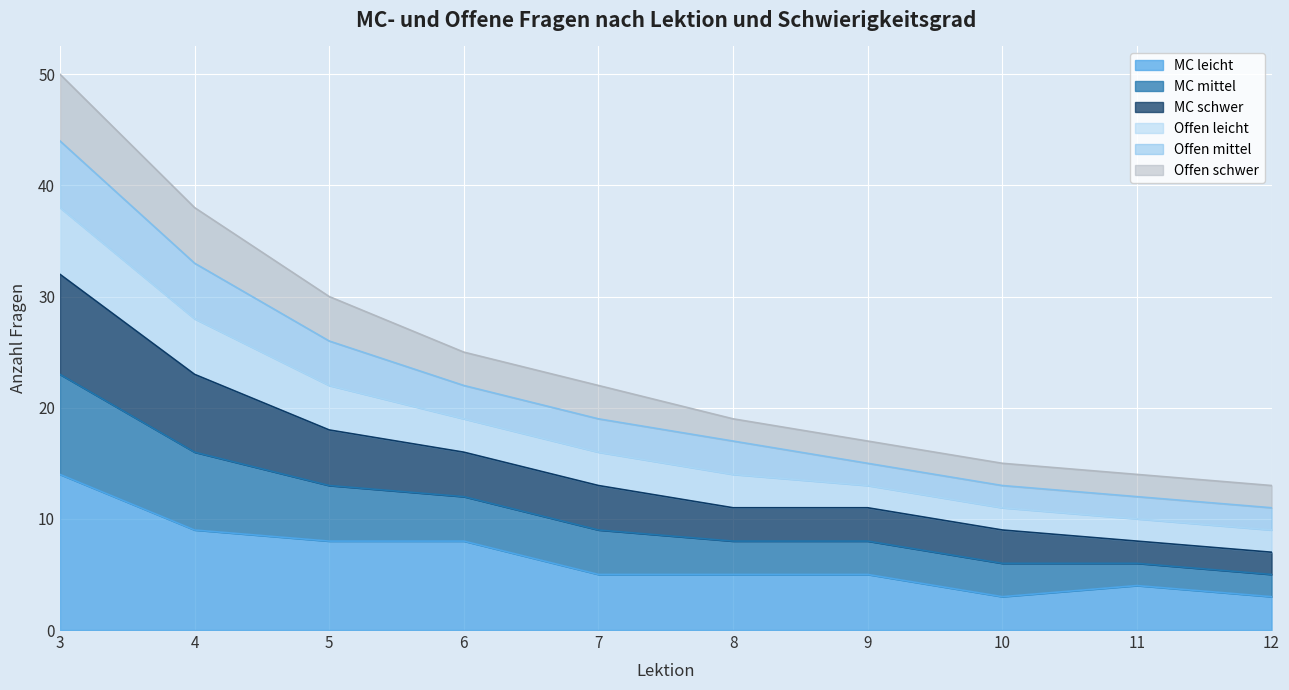

At which label does MC schwer first exceed 19?

3